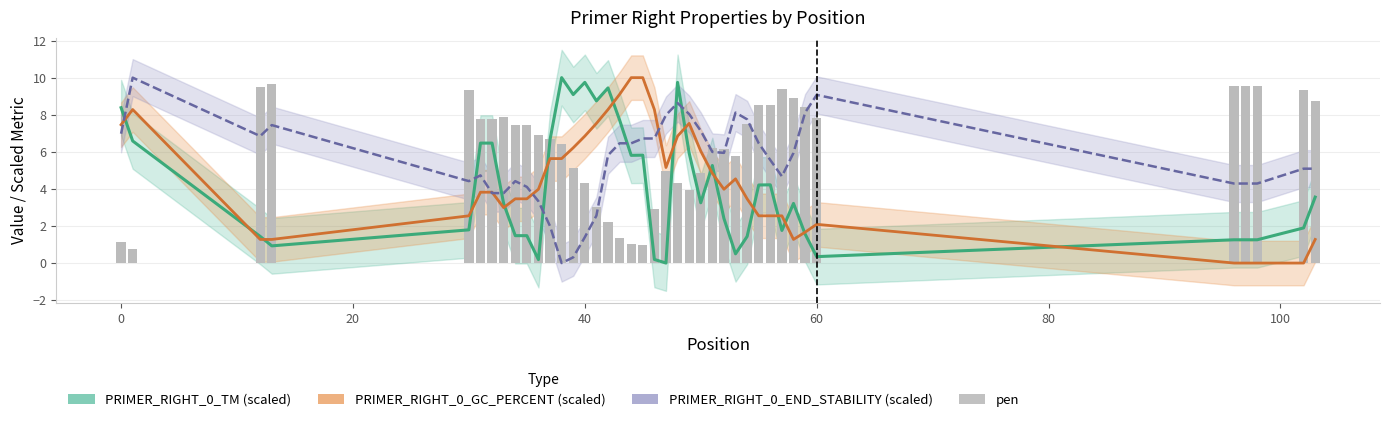

Reading left to right, transcribe all the data shown in this chart.

PRIMER_RIGHT_0_TM (scaled): 8.4	6.6	1.4	0.9	1.8	6.5	6.5	3.2	1.5	1.5	0.2	6.7	10.0	9.1	9.7	8.7	9.4	7.7	5.8	5.8	0.2	0.0	9.7	5.9	3.3	5.3	2.4	0.5	1.4	4.2	4.2	1.8	3.2	1.6	0.3	1.3	1.3	1.3	1.9	3.6
PRIMER_RIGHT_0_GC_PERCENT (scaled): 7.5	8.3	1.3	1.3	2.5	3.8	3.8	3.0	3.5	3.5	4.0	5.6	5.6	6.2	6.8	7.5	8.3	9.1	10.0	10.0	8.3	5.2	6.8	7.5	6.0	4.8	4.0	4.5	3.5	2.5	2.5	2.5	1.3	1.7	2.1	0.0	0.0	0.0	0.0	1.3
PRIMER_RIGHT_0_END_STABILITY (scaled): 7.0	10.0	6.8	7.4	4.4	4.7	3.8	3.8	4.4	4.1	3.3	2.0	0.0	0.3	1.4	2.6	5.8	6.5	6.5	6.7	6.7	8.0	8.6	8.0	7.1	6.0	5.9	8.1	7.8	6.5	5.6	4.7	5.9	8.1	9.1	4.3	4.3	4.3	5.1	5.1
pen: 1.1	0.7	9.5	9.7	9.4	7.8	7.8	7.9	7.5	7.5	6.9	6.7	6.4	5.1	4.3	3.0	2.2	1.4	1.0	1.0	2.9	5.0	4.3	4.0	4.9	6.2	6.2	5.8	7.5	8.5	8.5	9.4	8.9	8.4	7.8	9.5	9.5	9.5	9.3	8.8